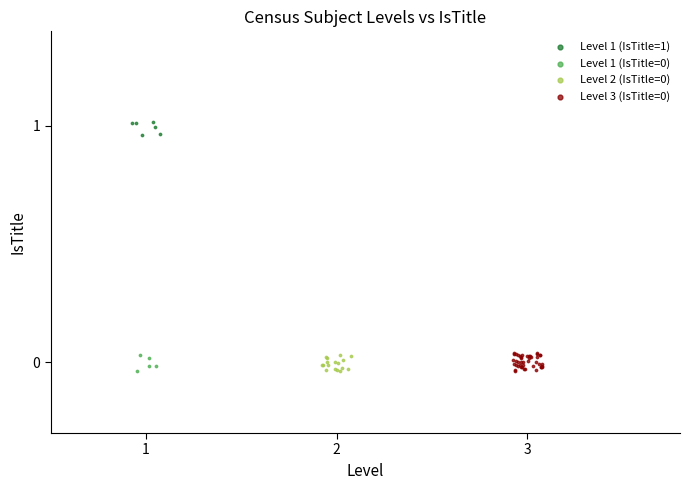

Which series contains the highest Y value?

Level 1 (IsTitle=1)